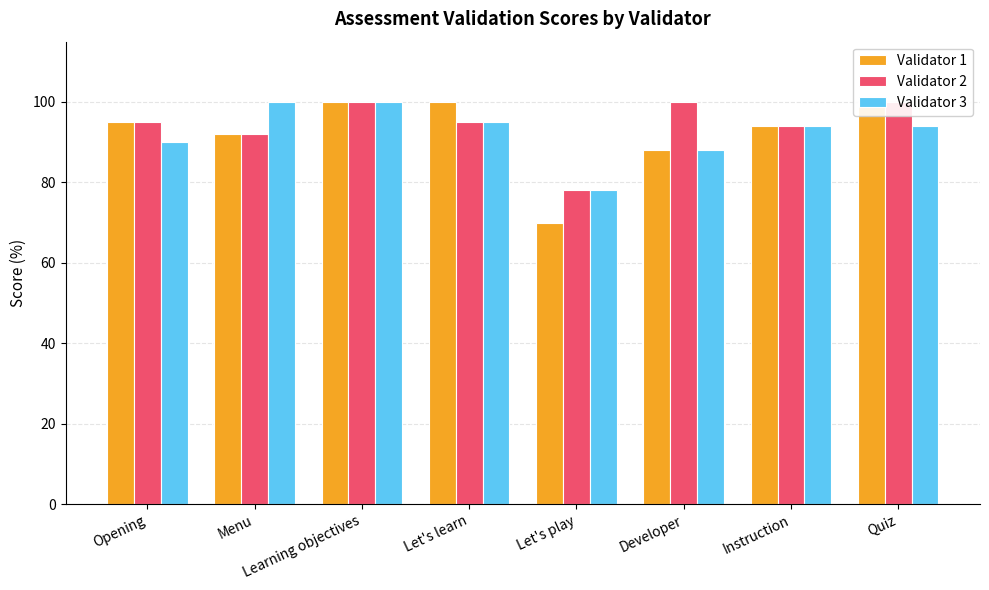

Is the value of Validator 3 at Learning objectives greater than the value of Validator 2 at Opening?

Yes